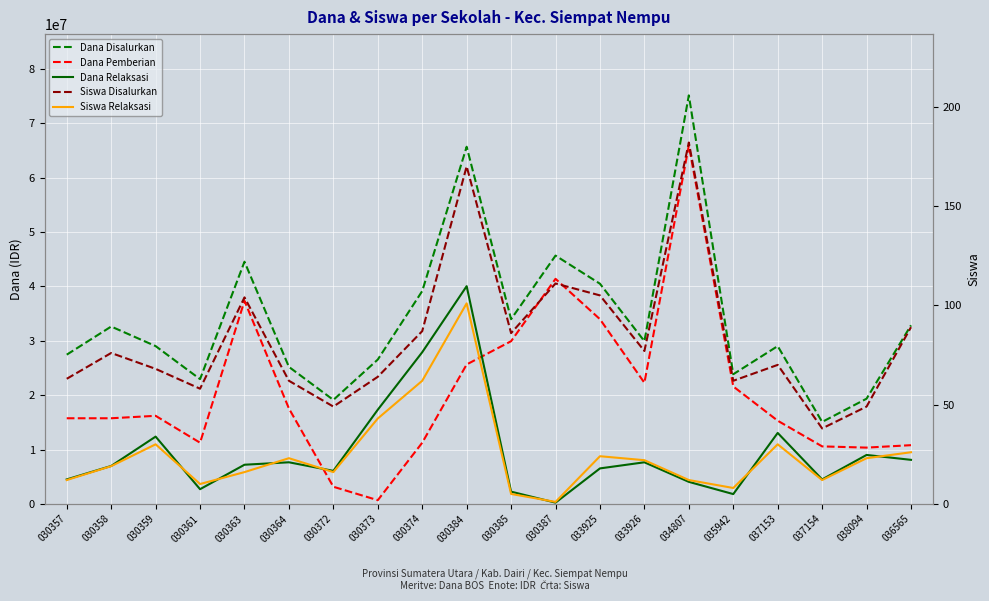

What are all the series names shown in the legend?

Dana Disalurkan, Dana Pemberian, Dana Relaksasi, Siswa Disalurkan, Siswa Relaksasi